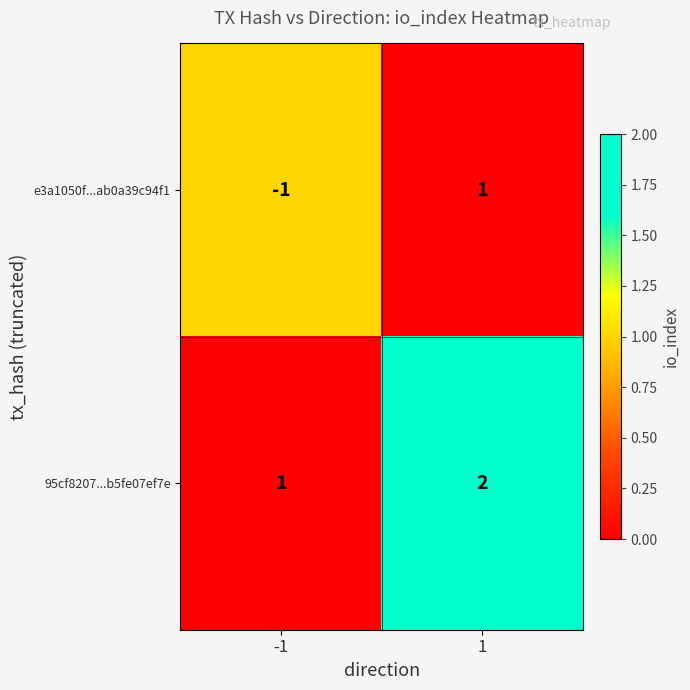

Which series has the largest total across all categories?

95cf8207...b5fe07ef7e